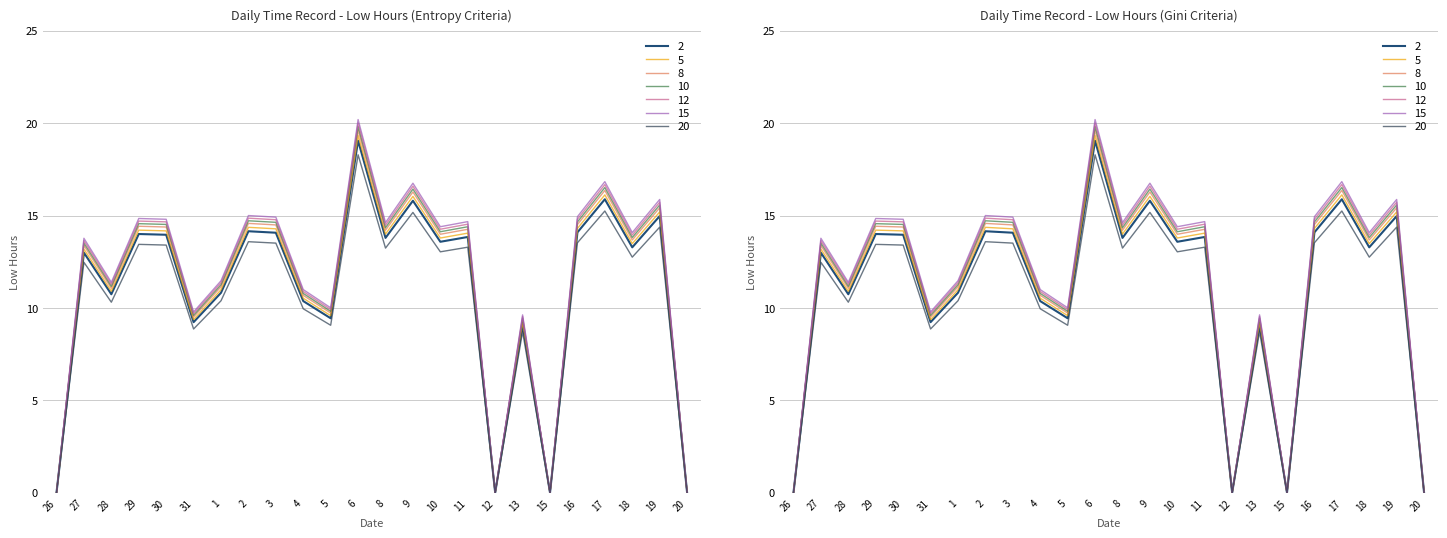

Where is the first local minimum?

28